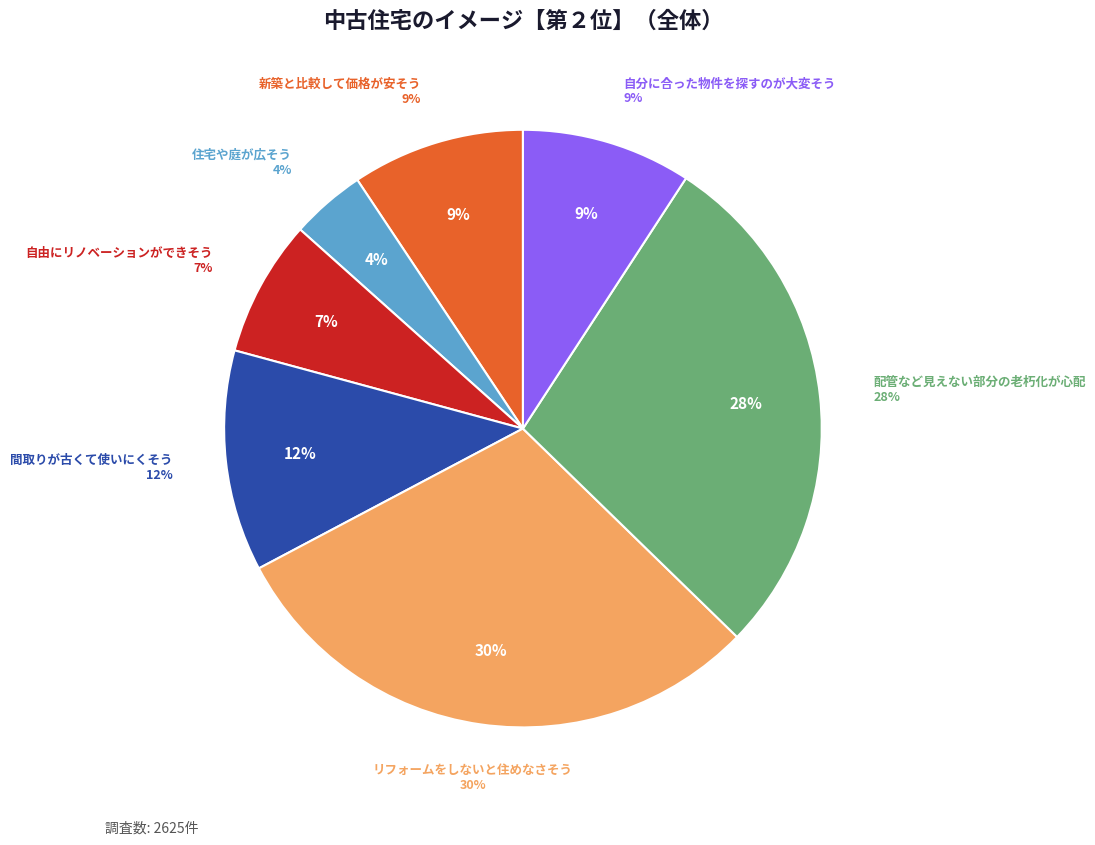

What percentage is the 配管など見えない部分の老朽化が心配 slice, to the nearest percent?

28%